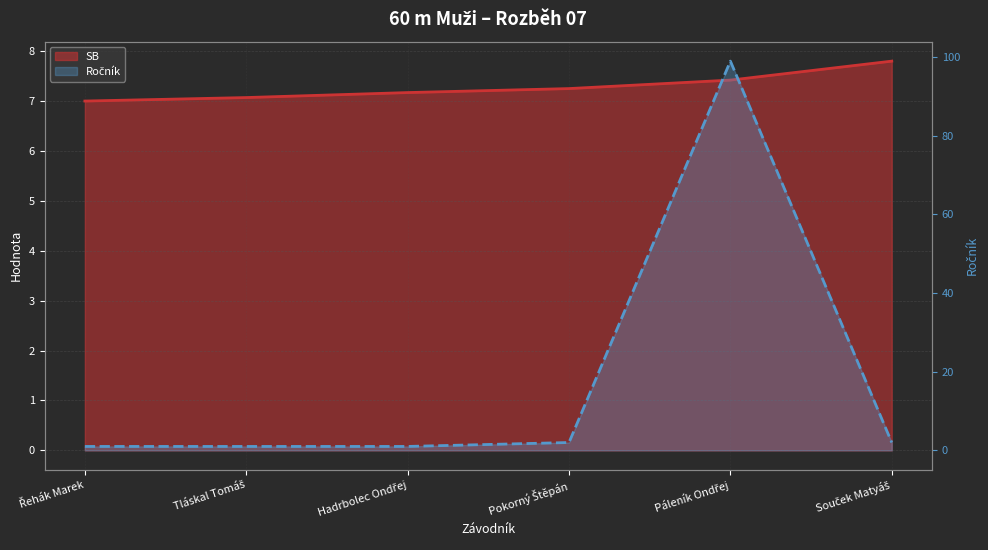

Where does the Ročník series first go above 2?

Páleník Ondřej